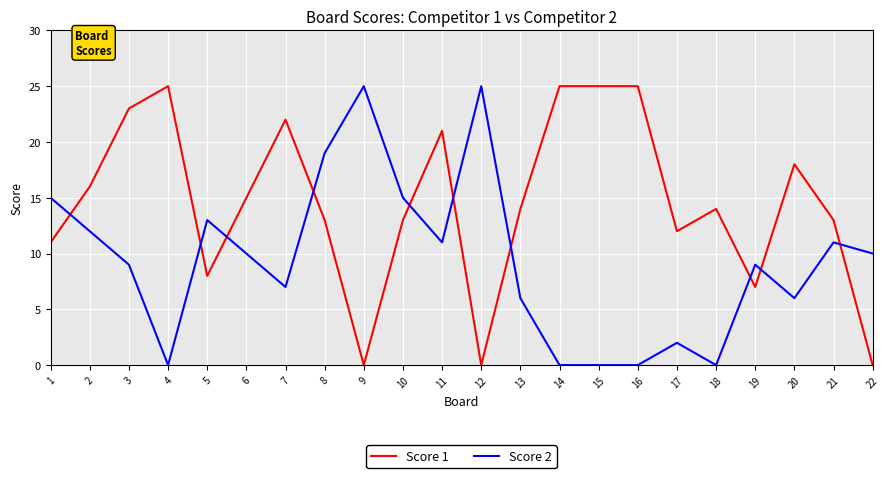

Rank the series at 20 from highest to lowest value.

Score 1, Score 2